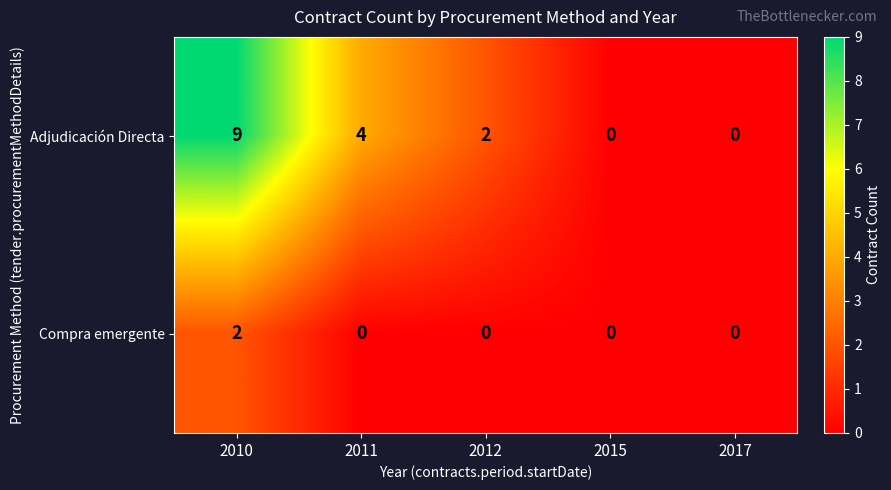

Reading right to left, extract all data points from this chart.

Adjudicación Directa: 2017=0	2015=0	2012=2	2011=4	2010=9
Compra emergente: 2017=0	2015=0	2012=0	2011=0	2010=2